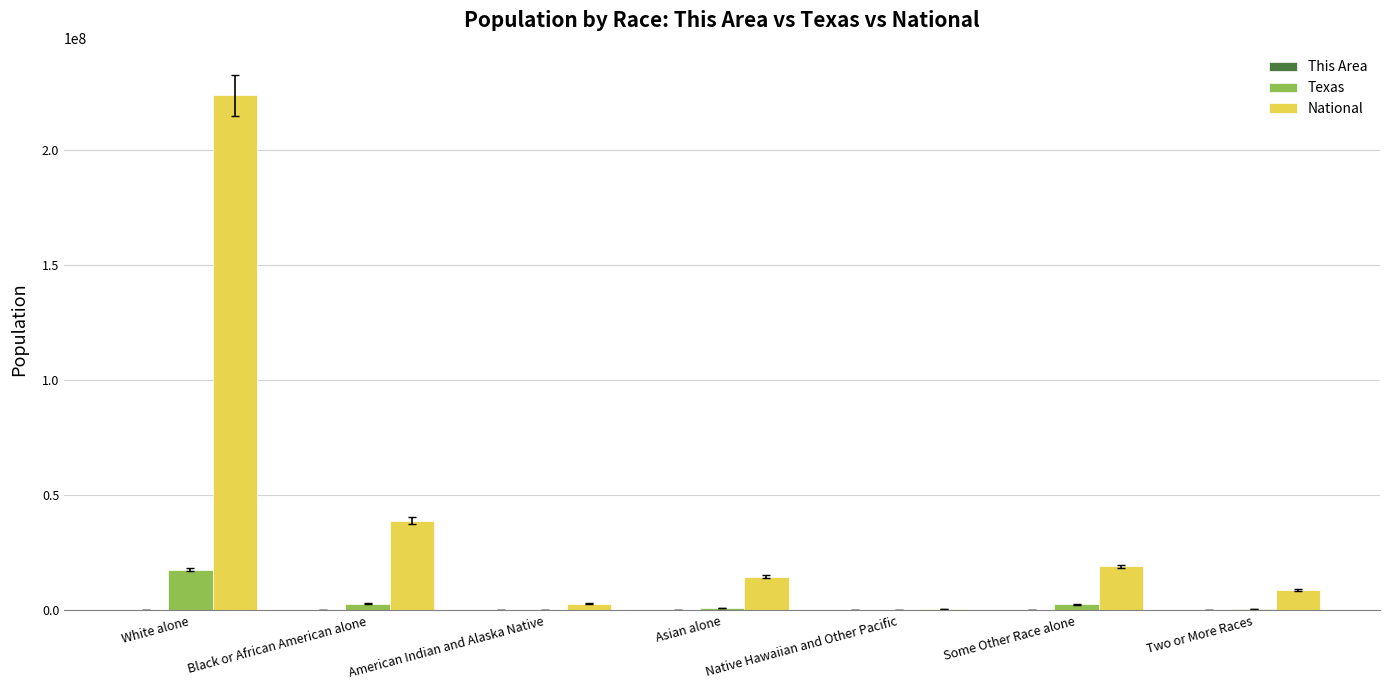

What is the average value of the Texas series?

3592223